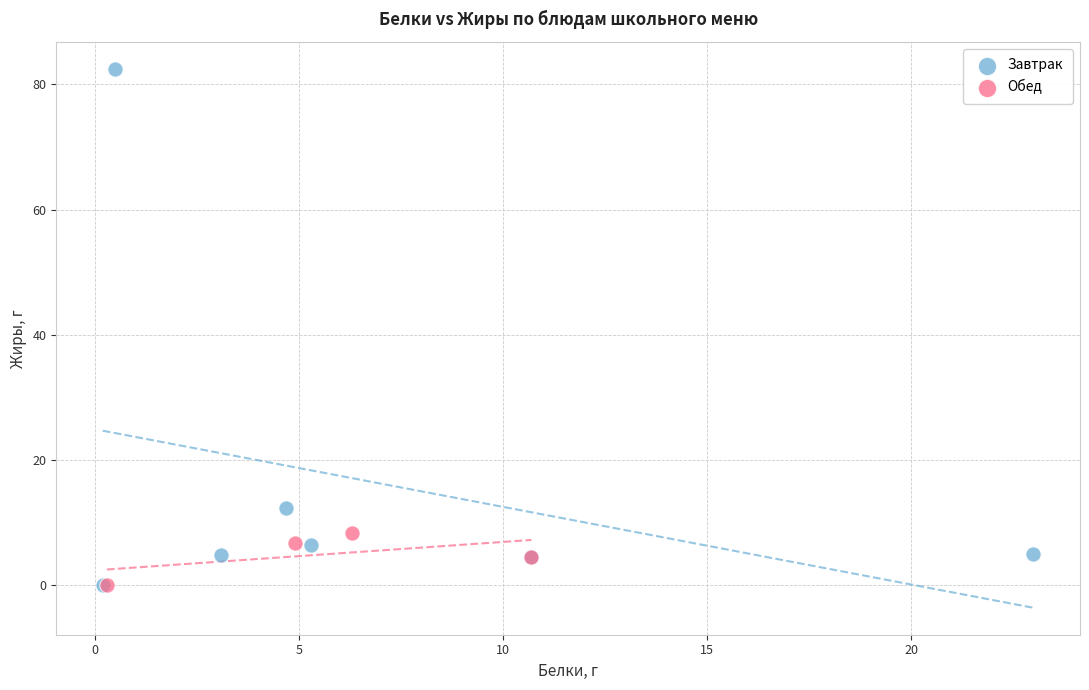

Which series has the widest spread of Y values?

Завтрак